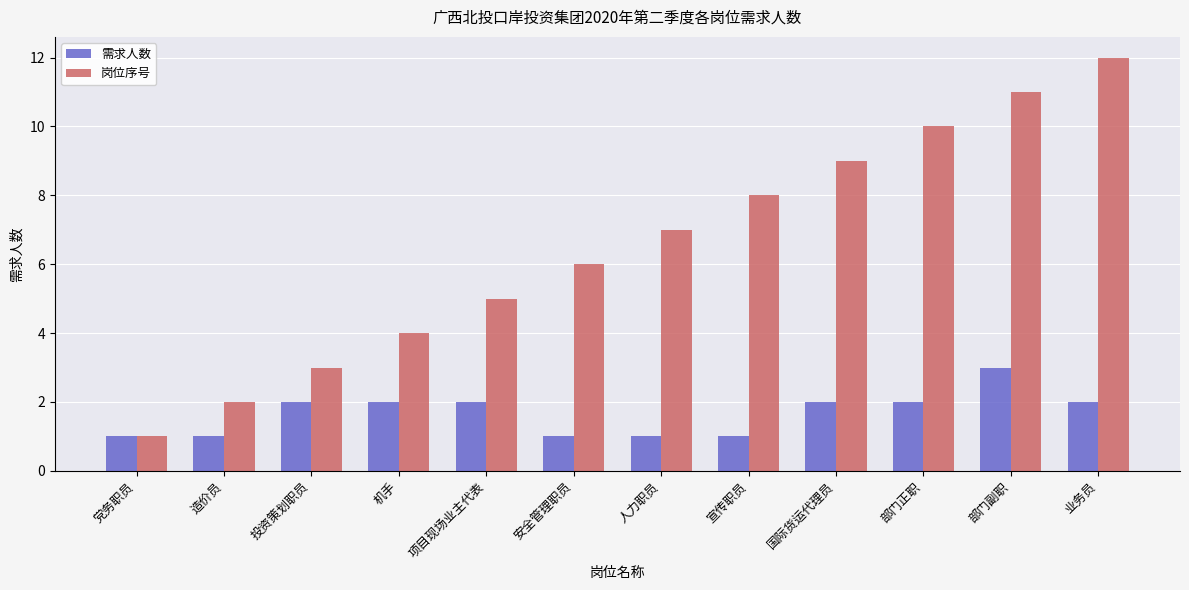

Which category has the highest value across all series?

业务员